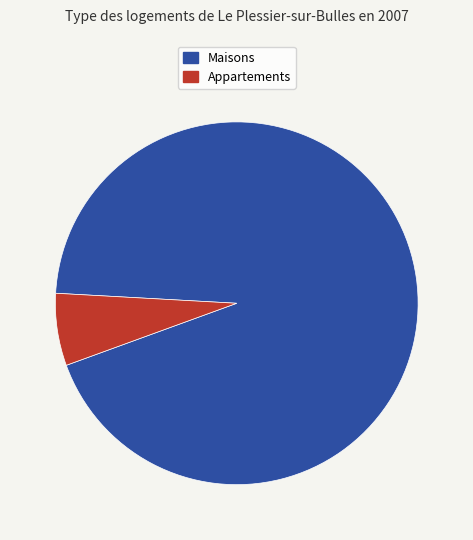

Does any single category account for the majority?

Yes